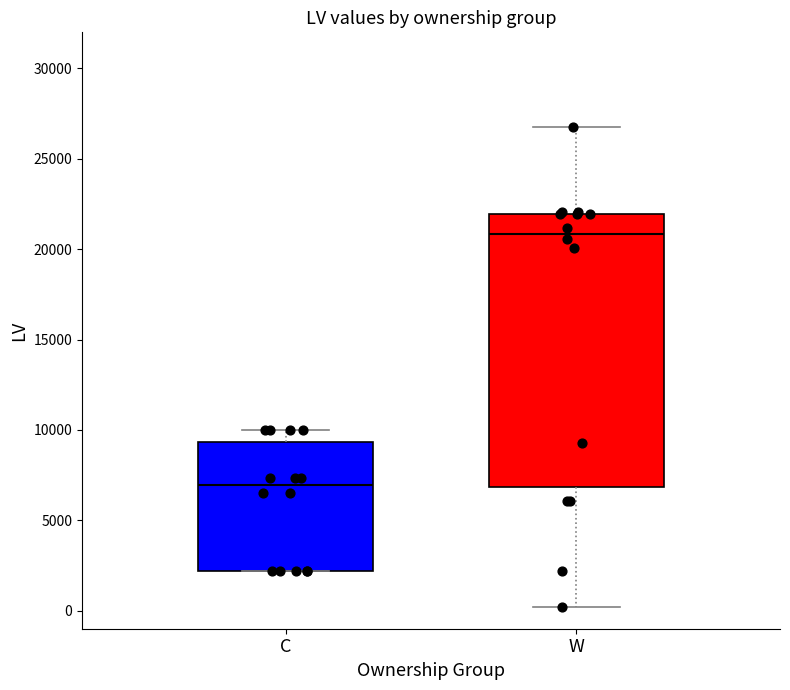

Reading left to right, transcribe this box plot: for each box, give where its median line is, the range the box spans, and where its two whiskers end, as read against the y-axis. The values are not printed on the chart, so give them approximately, as read against the axis.

C: median 7000, box 2000 to 9500, whiskers 2000 to 10000
W: median 21000, box 7000 to 22000, whiskers 0 to 27000